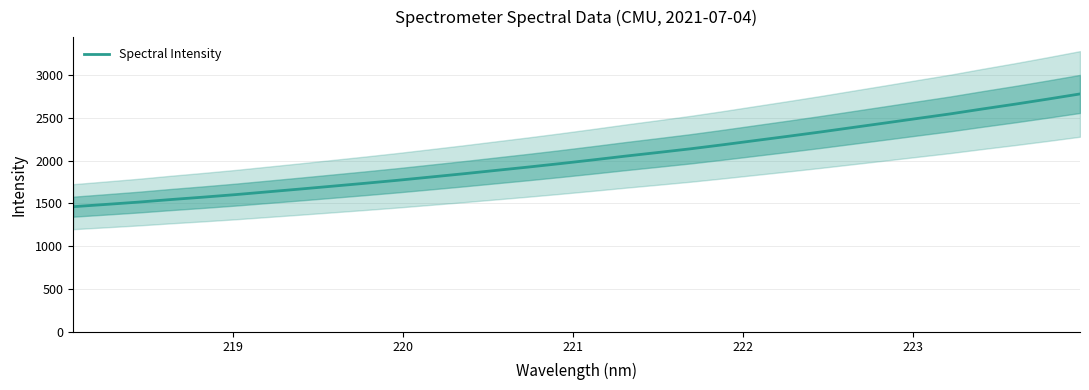

True or false: the data has more than 1 interior local peaks.

False